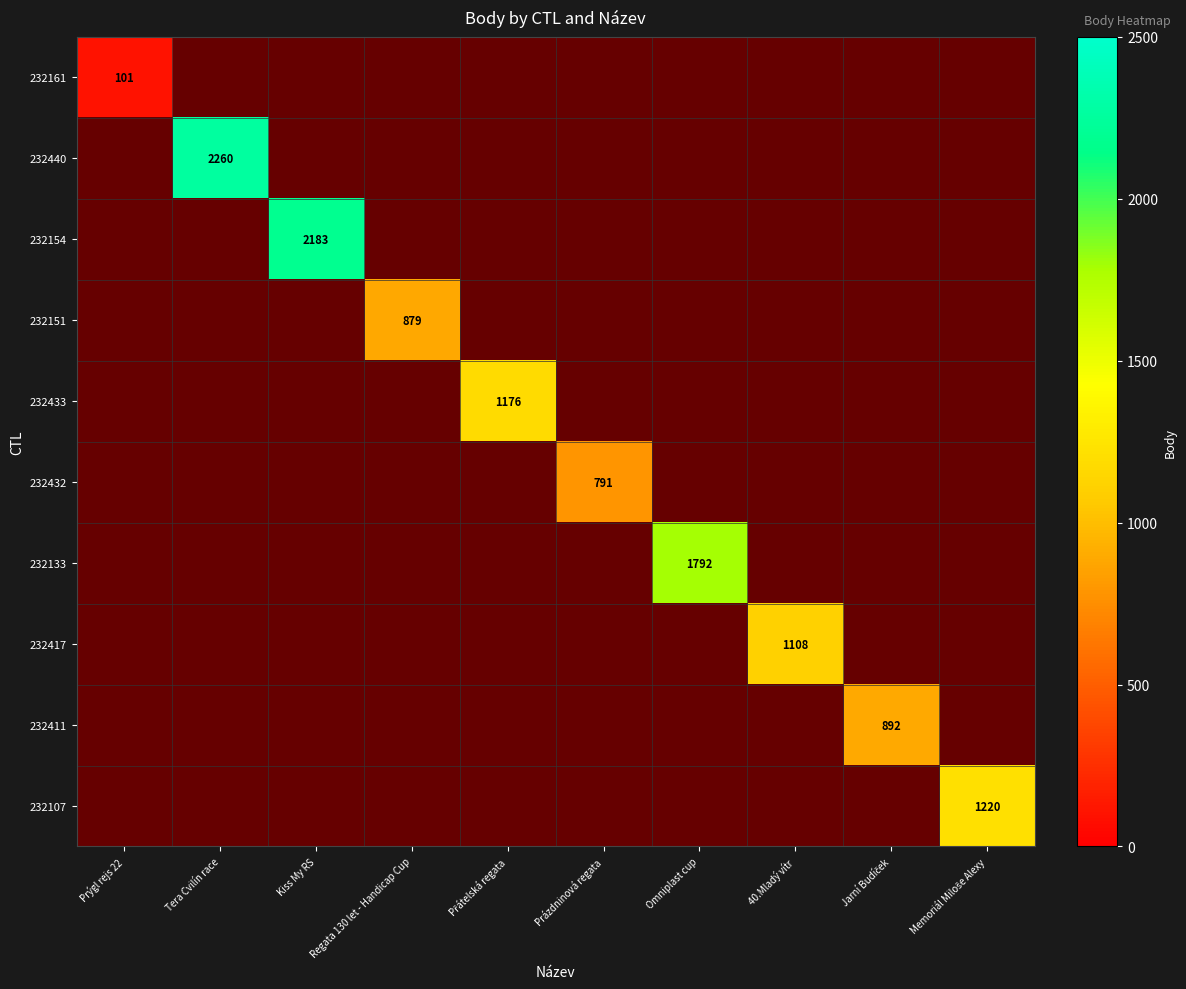

What is the minimum value shown in the chart?

101.0